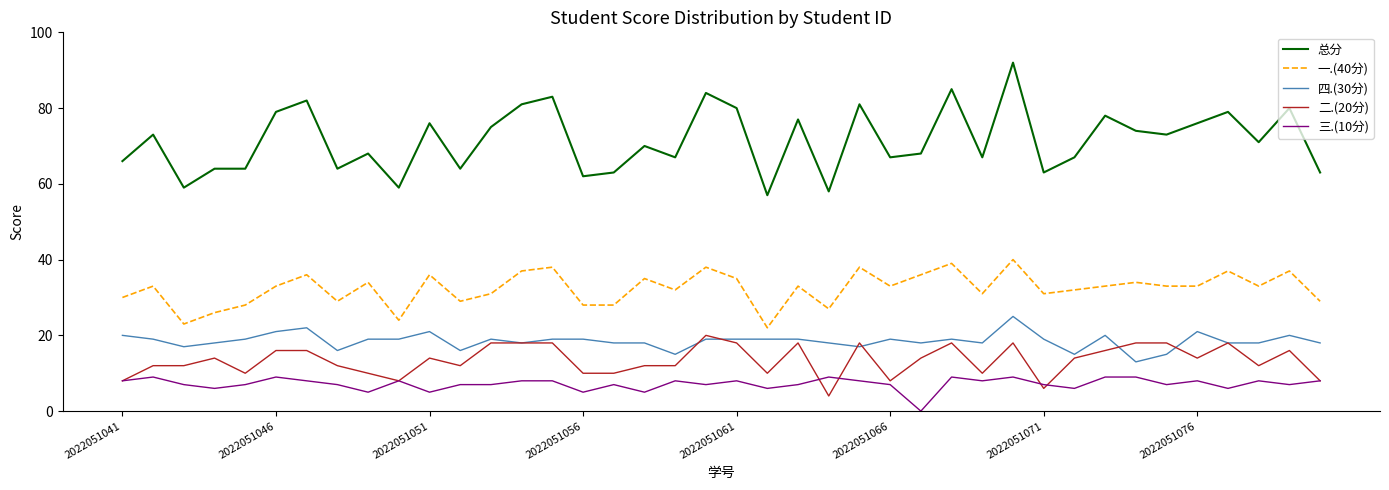

What is the greatest value displayed?

92